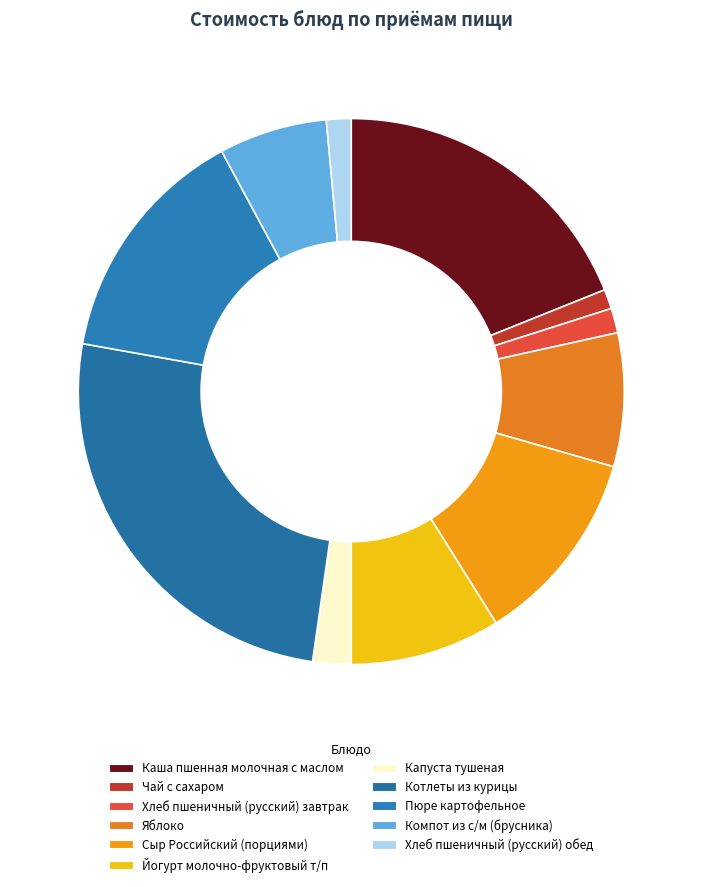

The Котлеты из курицы slice represents 26% of the pie. True or false?

True